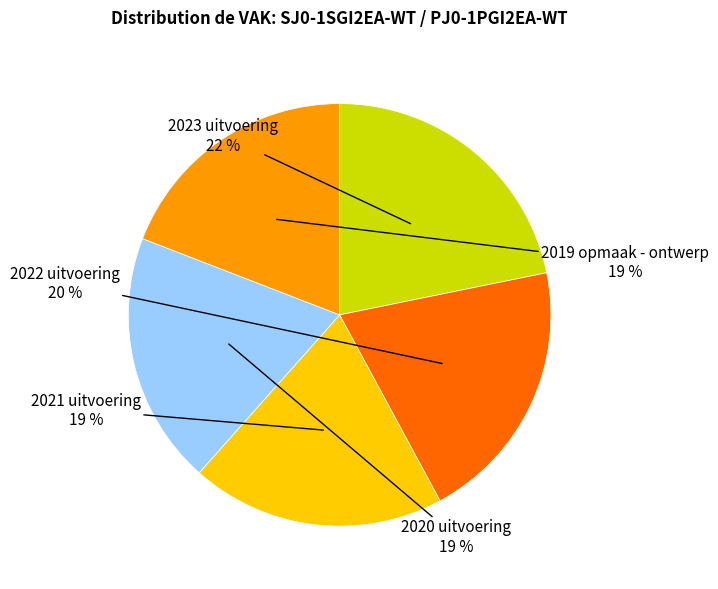

To the nearest percent, what is the average slice percentage?

20%